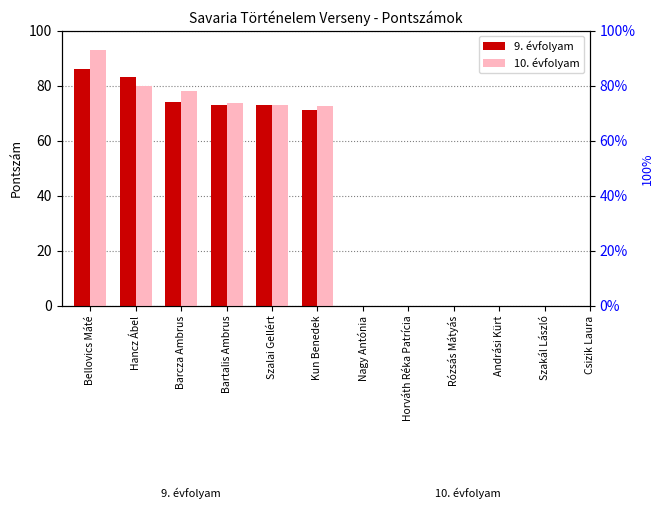

What is the minimum value for 10. évfolyam?

72.5